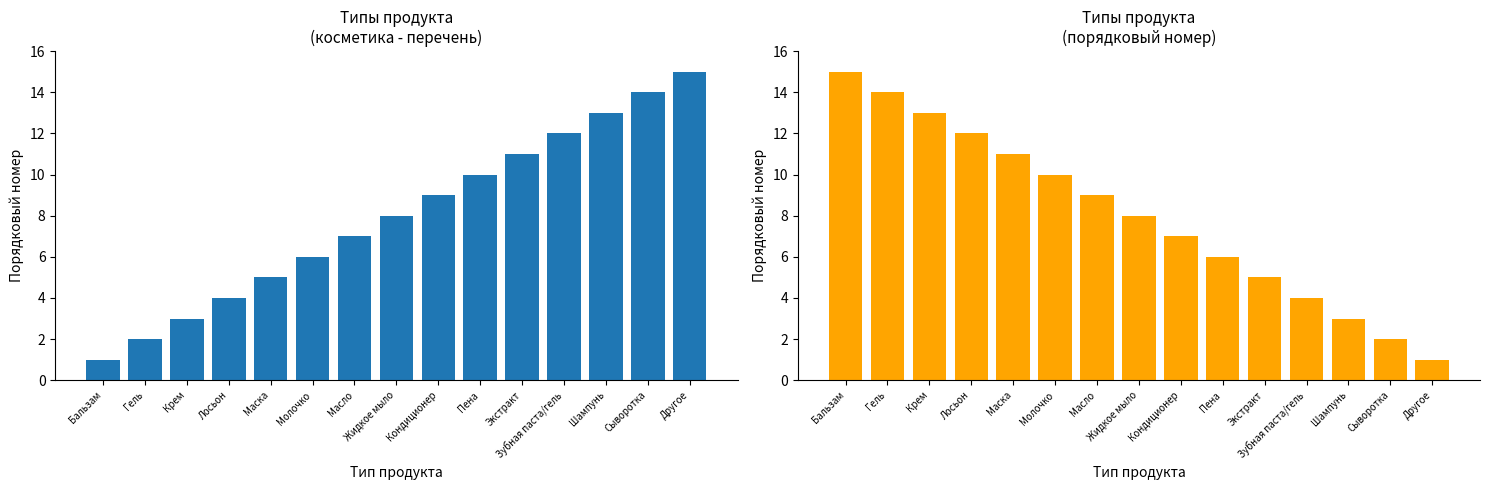

Is it true that Типы продукта (обратный порядок) equals 4 at Шампунь?

False